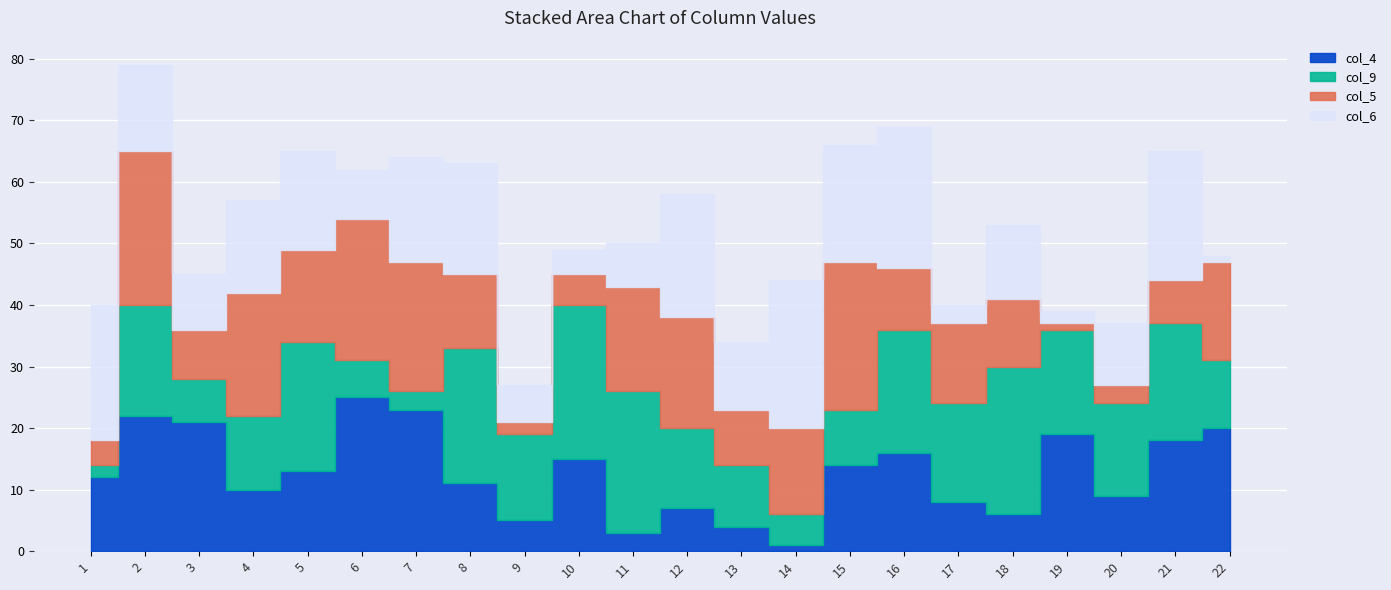

At 3, list the series in order from smallest to largest.

col_9, col_5, col_6, col_4